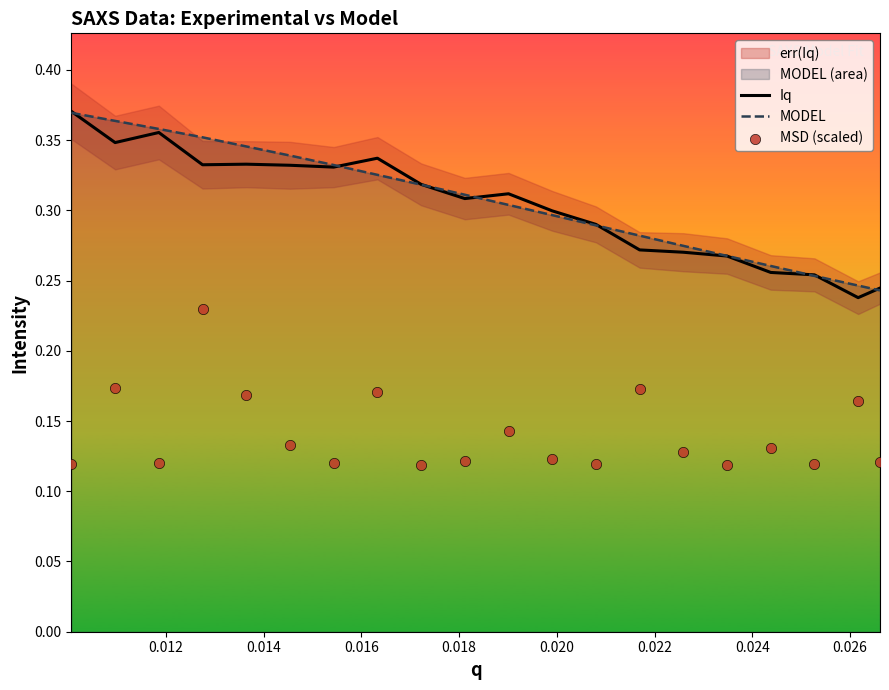

Is the value of Iq at 0.012 greater than the value of MODEL at 16?

Yes